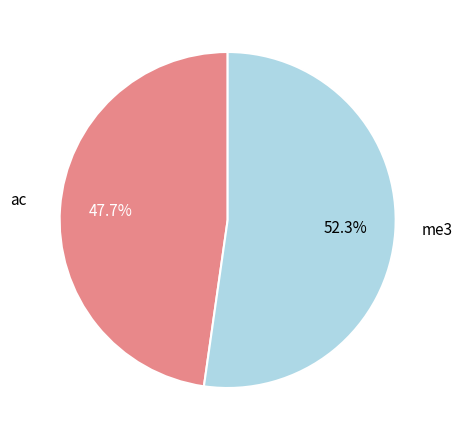

Does any single category account for the majority?

Yes